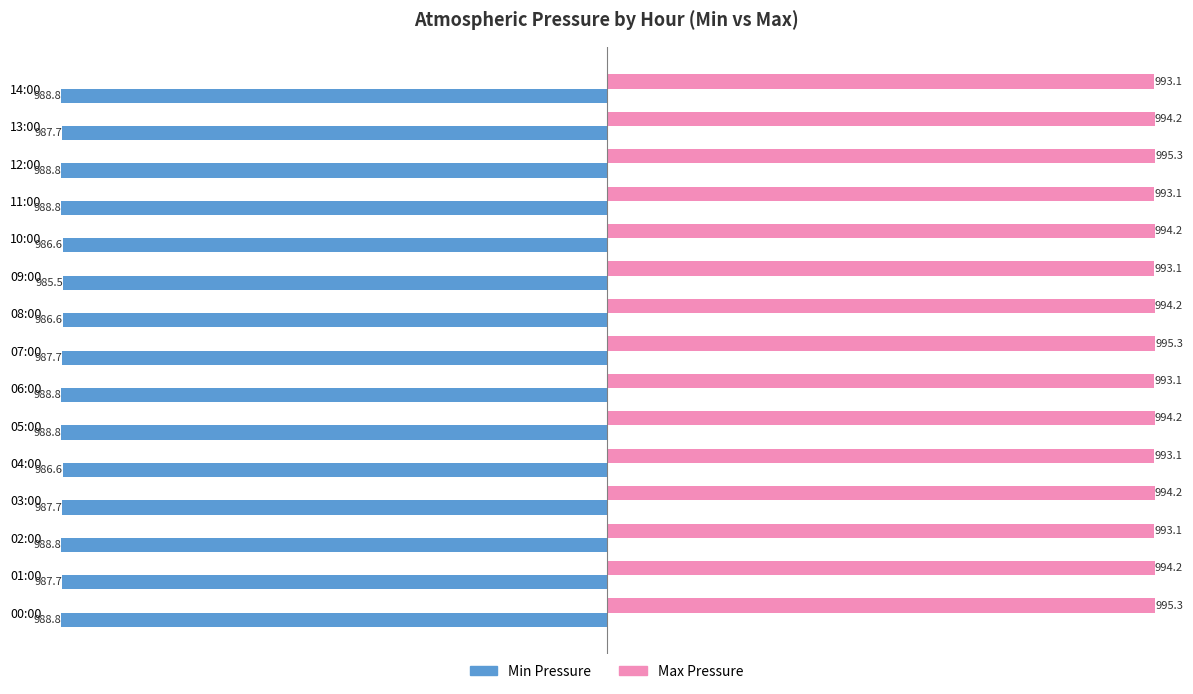

Rank the series at 11:00 from highest to lowest value.

Max Pressure, Min Pressure